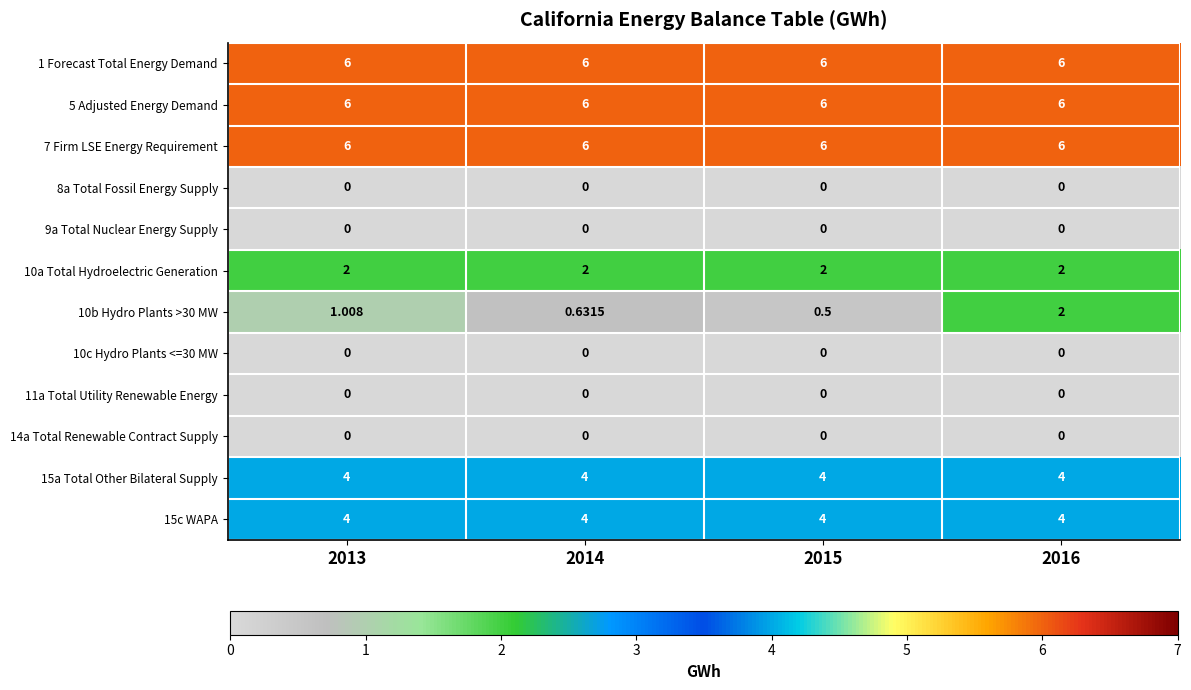

Which series has the widest spread of values?

10b Hydro Plants >30 MW